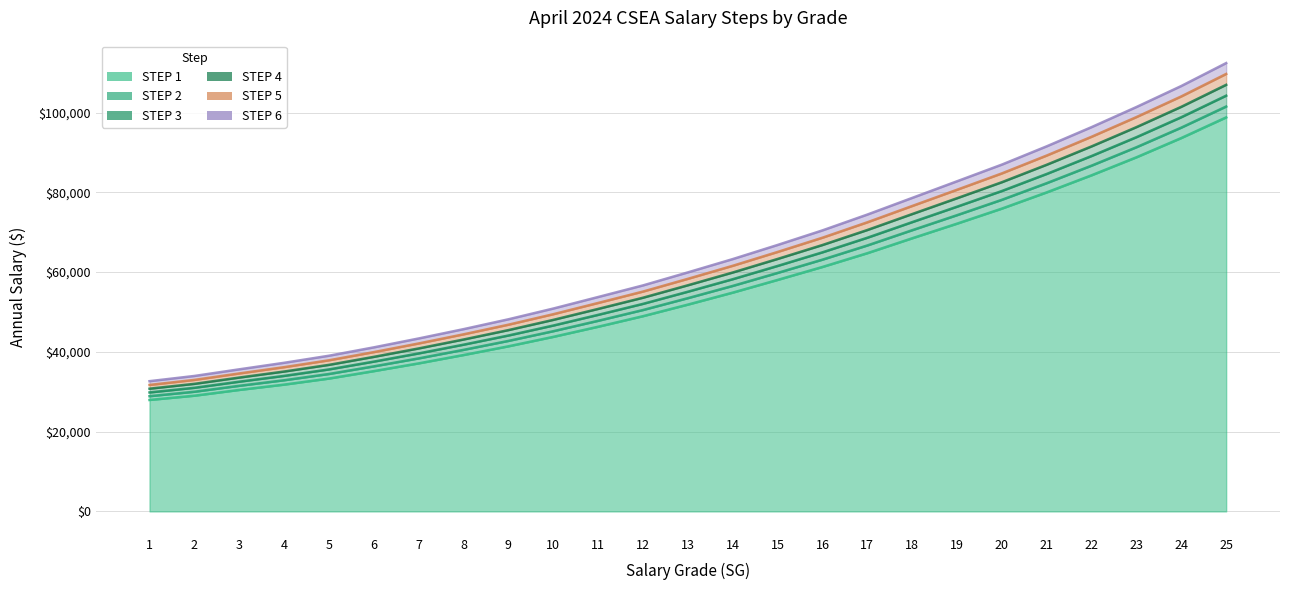

What is the minimum value shown in the chart?

27946